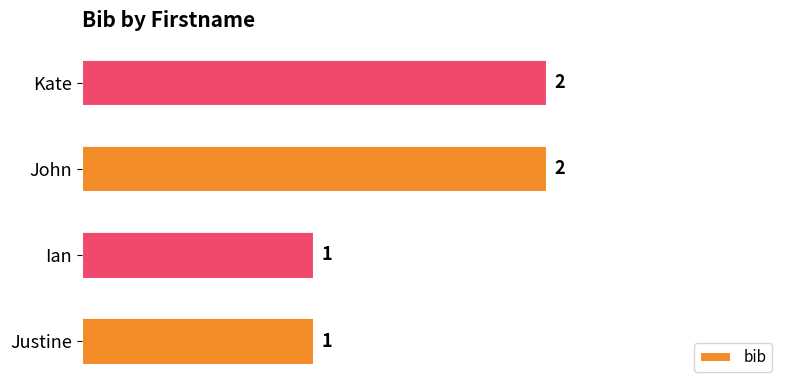

Count the number of categories in the chart.

4